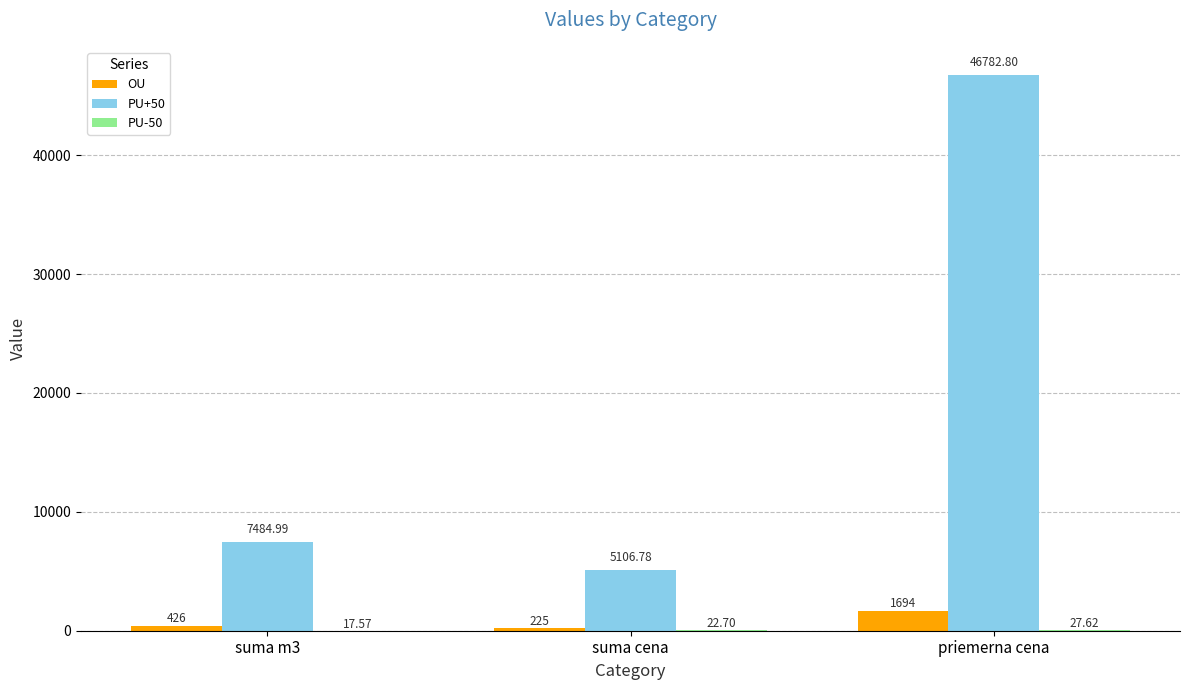

Between suma m3 and suma cena, which series saw the biggest shift?

PU+50